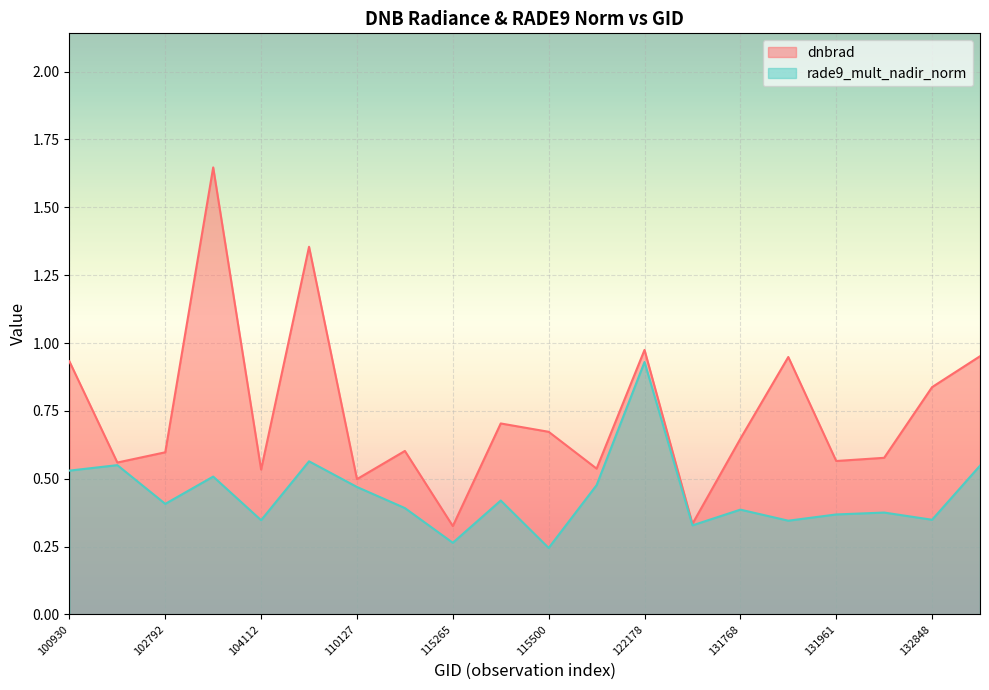

True or false: rade9_mult_nadir_norm has a value of 0.9 at 100930.

False